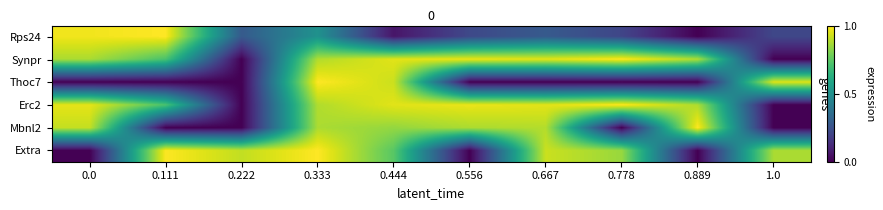

Reading right to left, list all the values displayed in this chart.

Rps24: 1.0=0.2	0.889=0.0	0.778=0.2	0.667=0.3	0.556=0.2	0.444=0.1	0.333=0.5	0.222=0.3	0.111=1.0	0.0=1.0
Synpr: 1.0=0.0	0.889=0.9	0.778=1.0	0.667=1.0	0.556=1.0	0.444=1.0	0.333=0.9	0.222=0.0	0.111=0.7	0.0=0.9
Thoc7: 1.0=0.9	0.889=0.0	0.778=0.0	0.667=0.0	0.556=0.0	0.444=0.9	0.333=1.0	0.222=0.0	0.111=0.0	0.0=0.0
Erc2: 1.0=0.0	0.889=0.9	0.778=1.0	0.667=1.0	0.556=1.0	0.444=1.0	0.333=0.9	0.222=0.0	0.111=0.7	0.0=1.0
Mbnl2: 1.0=0.0	0.889=1.0	0.778=0.0	0.667=0.9	0.556=0.9	0.444=0.8	0.333=0.9	0.222=0.0	0.111=0.0	0.0=0.9
Extra: 1.0=0.9	0.889=0.0	0.778=0.8	0.667=0.9	0.556=0.0	0.444=0.7	0.333=1.0	0.222=0.9	0.111=1.0	0.0=0.0